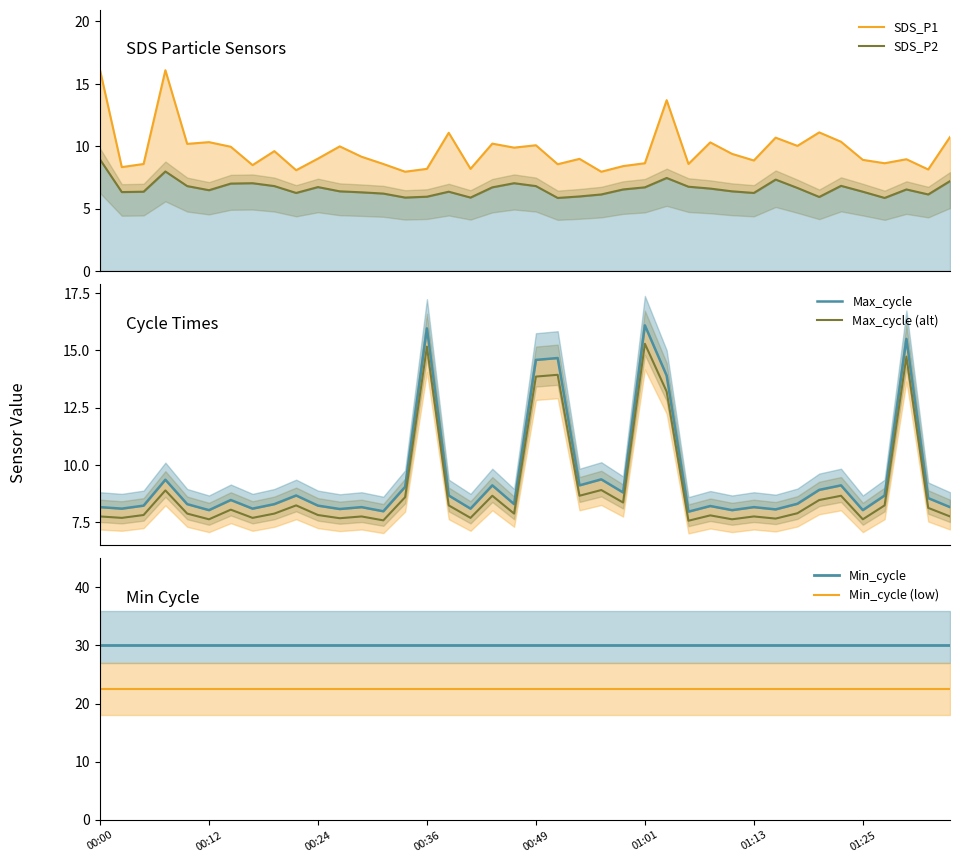

What is the total value across all series at 36?

83.9